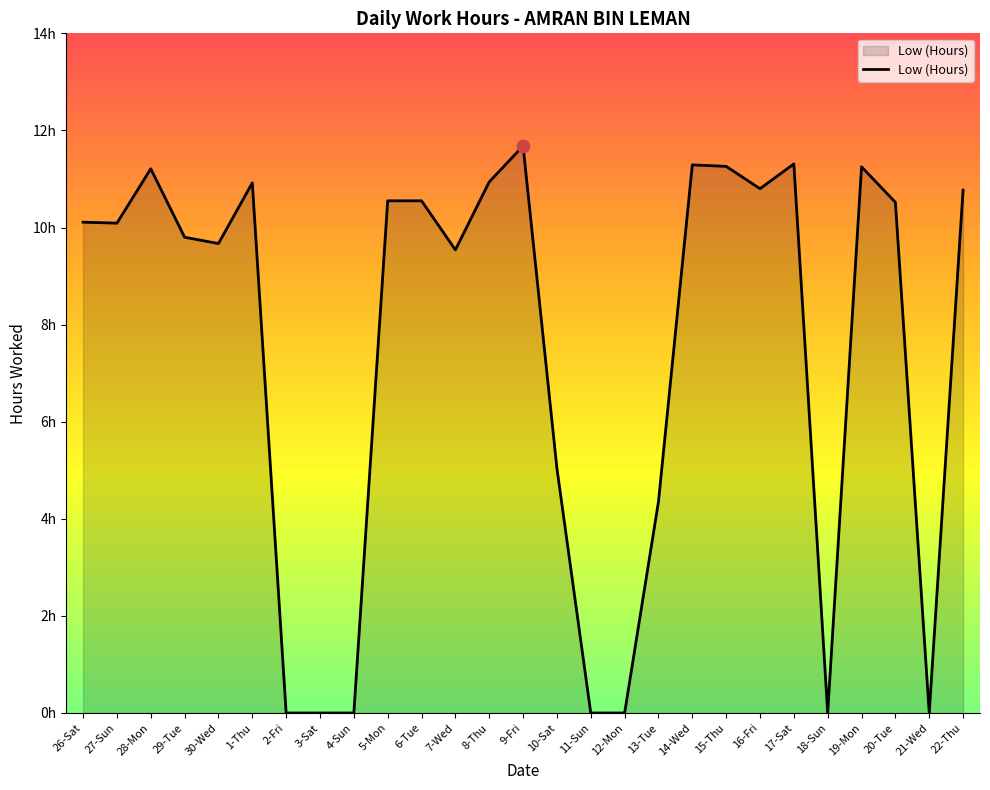

Is this an area chart (filled region under the line)?

Yes